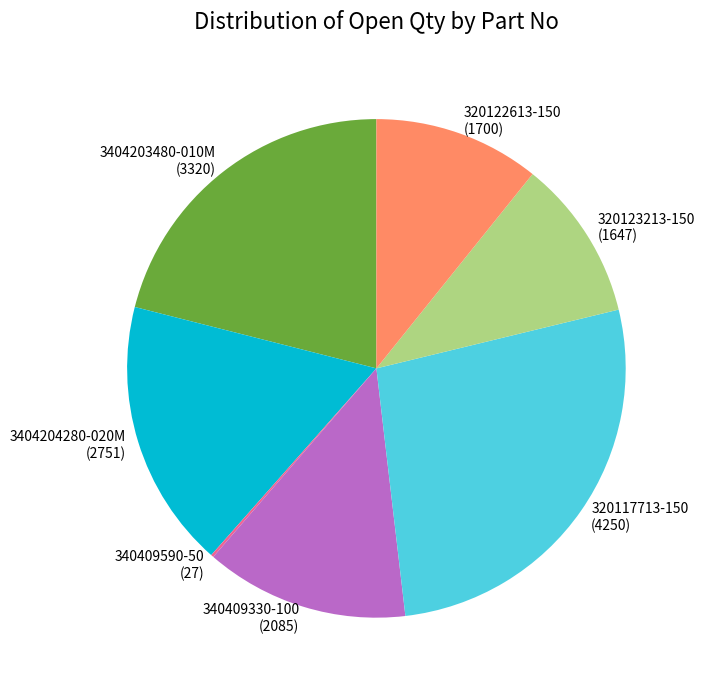

Combined, do 320123213-150 and 320117713-150 account for over 50%?

No